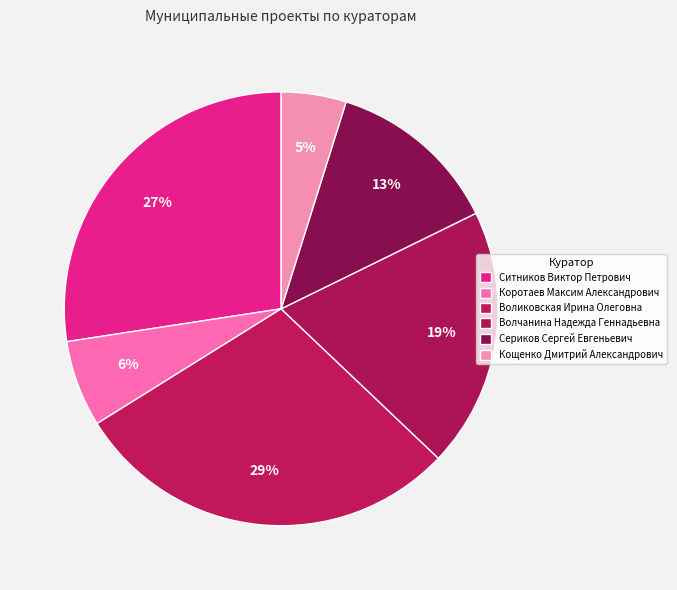

How many segments does this pie chart have?

6